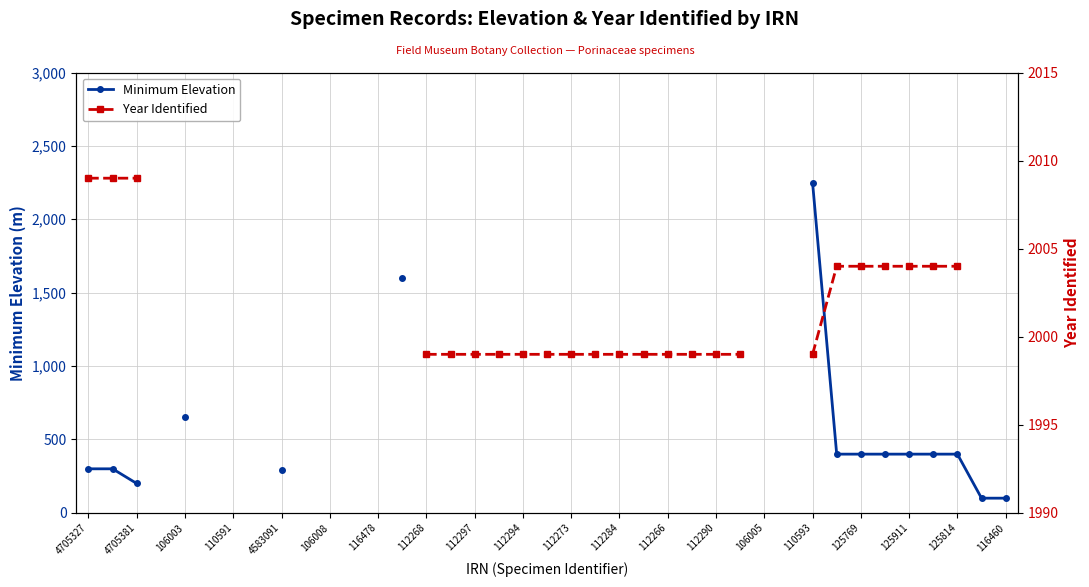

Where is Year Identified nearest to the value 2004?

31